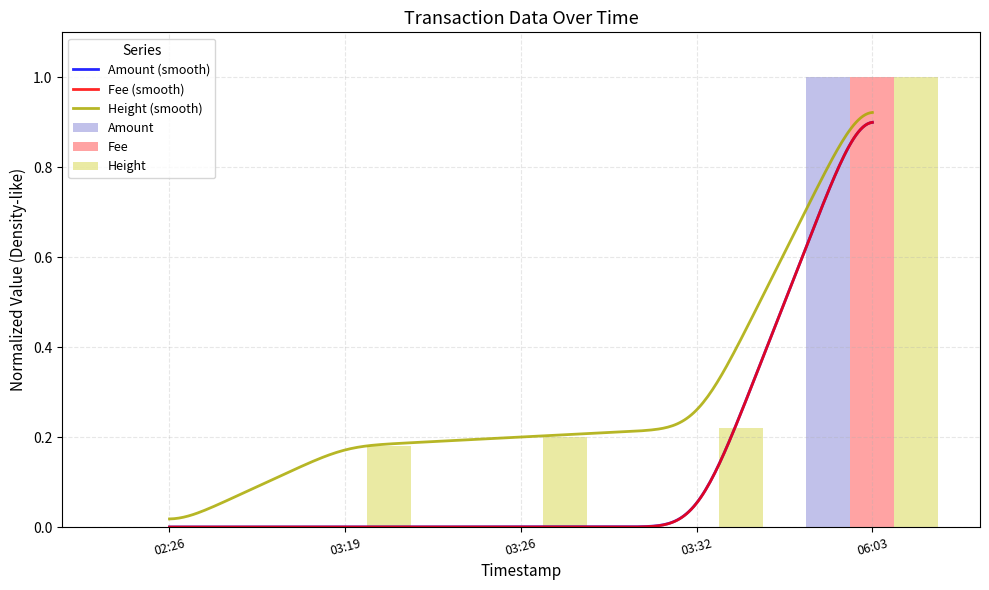

Is the value of Fee at 03:32 greater than the value of Height at 03:26?

No